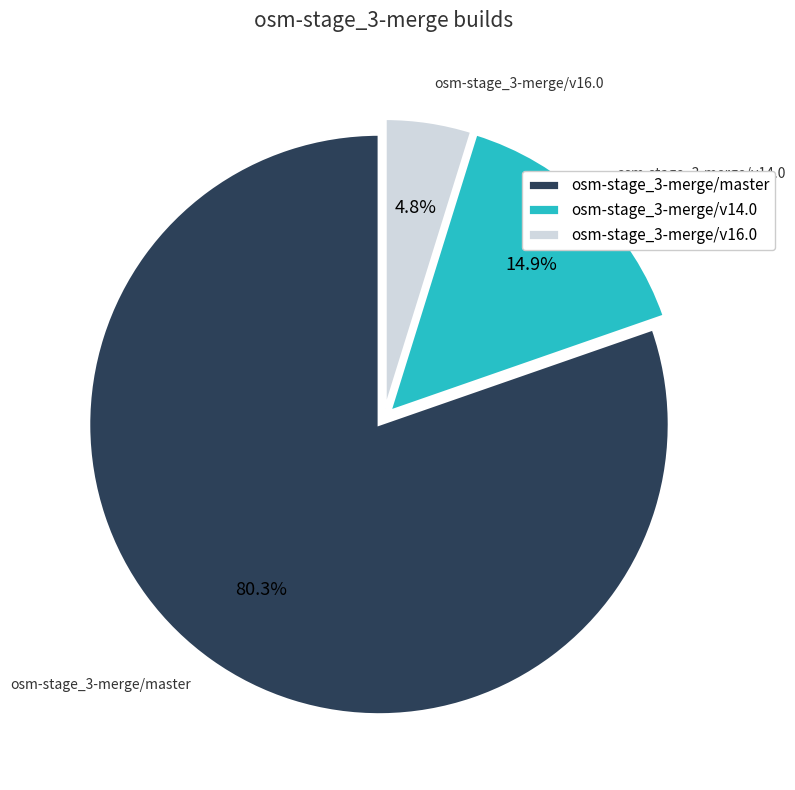

Count the number of slices in the pie.

3